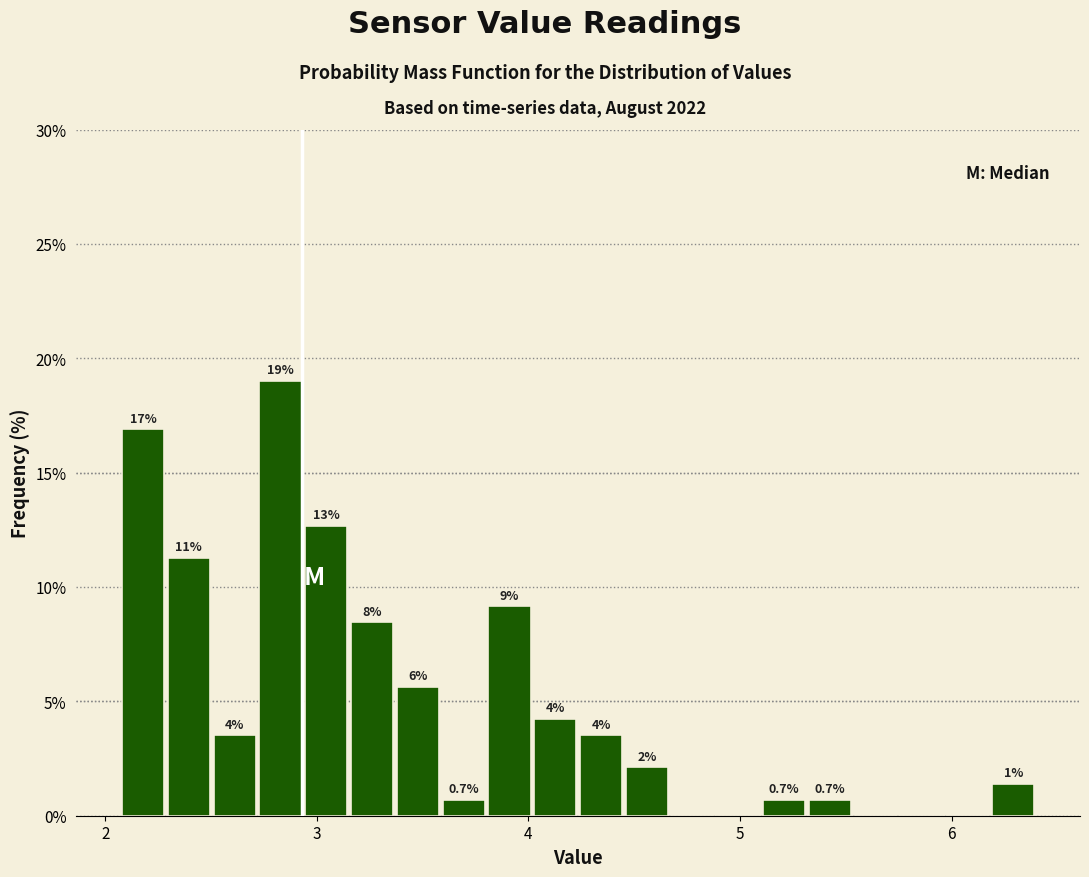

Read against the x-axis, roughly where is the centre of the tallest bar?

2.8